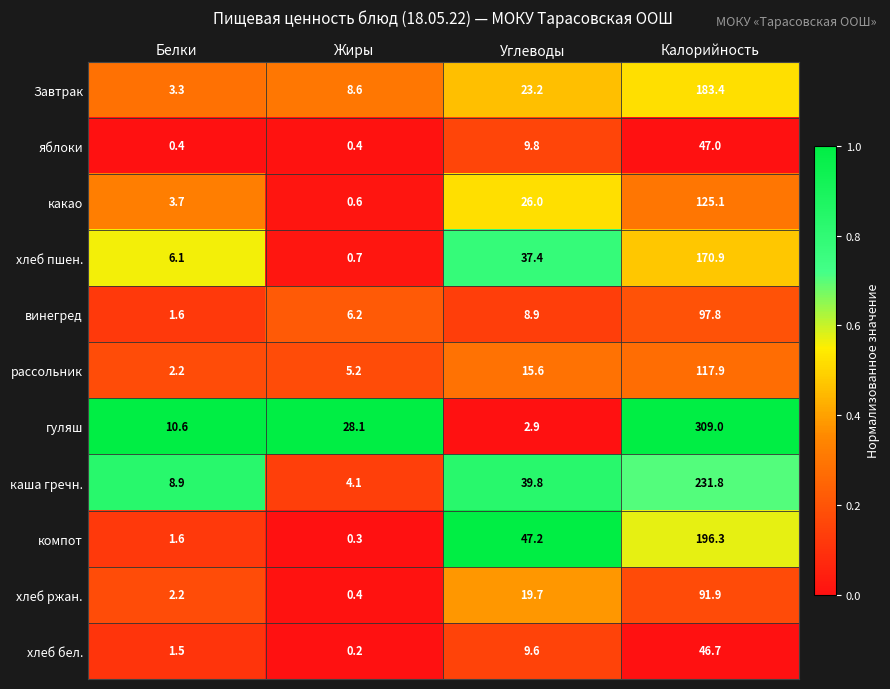

Rank the series by their maximum value, from highest to lowest.

гуляш, каша гречн., компот, Завтрак, хлеб пшен., какао, рассольник, винегред, хлеб ржан., яблоки, хлеб бел.